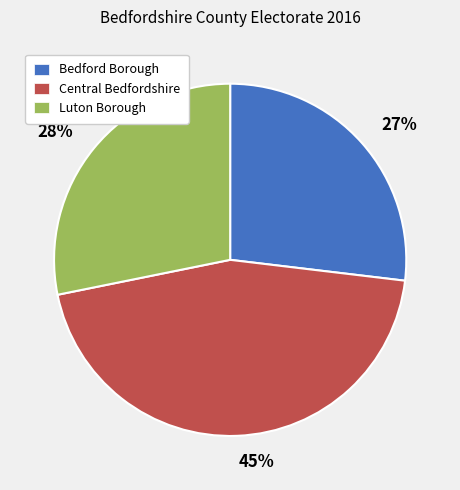

How many segments does this pie chart have?

3